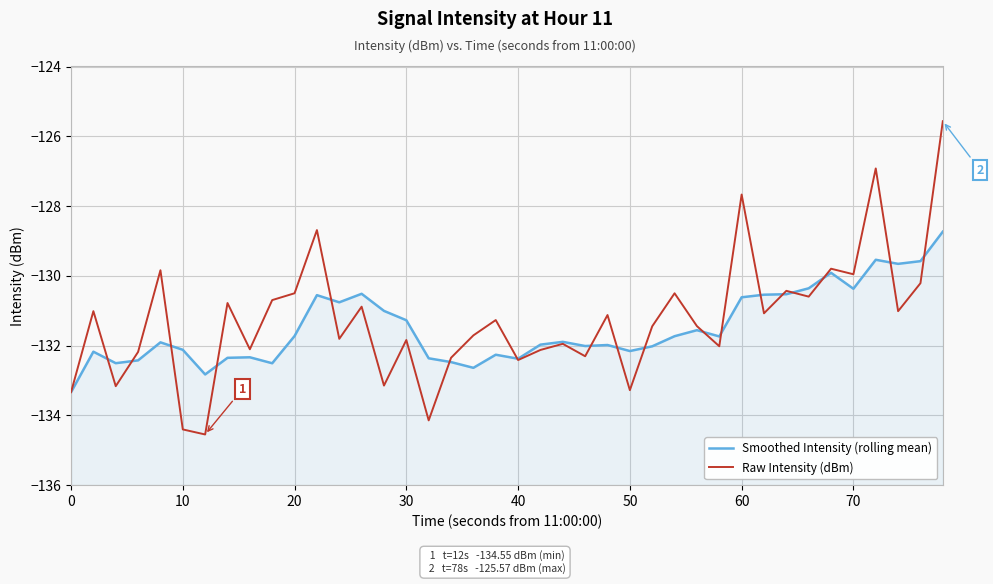

Reading left to right, extract all data points from this chart.

Smoothed Intensity (rolling mean): -133.3	-132.2	-132.5	-132.4	-131.9	-132.1	-132.8	-132.3	-132.3	-132.5	-131.7	-130.6	-130.8	-130.5	-131.0	-131.3	-132.4	-132.5	-132.6	-132.3	-132.4	-132.0	-131.9	-132.0	-132.0	-132.2	-132.0	-131.7	-131.6	-131.7	-130.6	-130.5	-130.5	-130.4	-129.9	-130.4	-129.5	-129.7	-129.6	-128.7
Raw Intensity (dBm): -133.3	-131.0	-133.2	-132.2	-129.8	-134.4	-134.5	-130.8	-132.1	-130.7	-130.5	-128.7	-131.8	-130.9	-133.1	-131.8	-134.1	-132.3	-131.7	-131.3	-132.4	-132.1	-131.9	-132.3	-131.1	-133.3	-131.4	-130.5	-131.4	-132.0	-127.7	-131.1	-130.4	-130.6	-129.8	-130.0	-126.9	-131.0	-130.2	-125.6